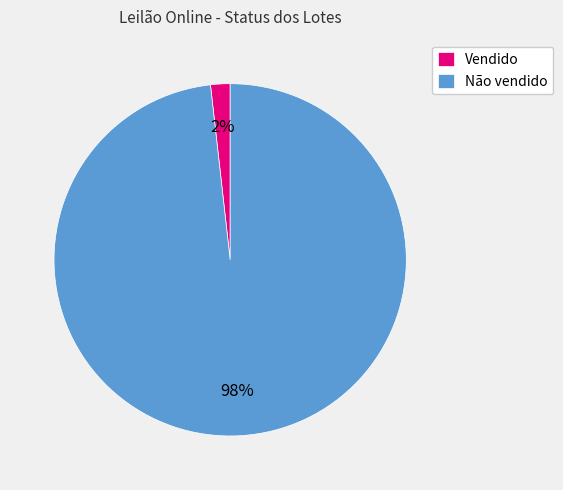

Does Não vendido account for over 50% of the chart?

Yes